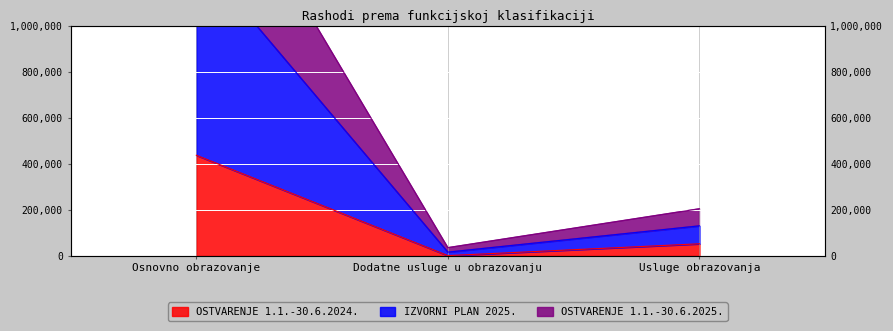

At which category is the sum across all series the highest?

Osnovno obrazovanje